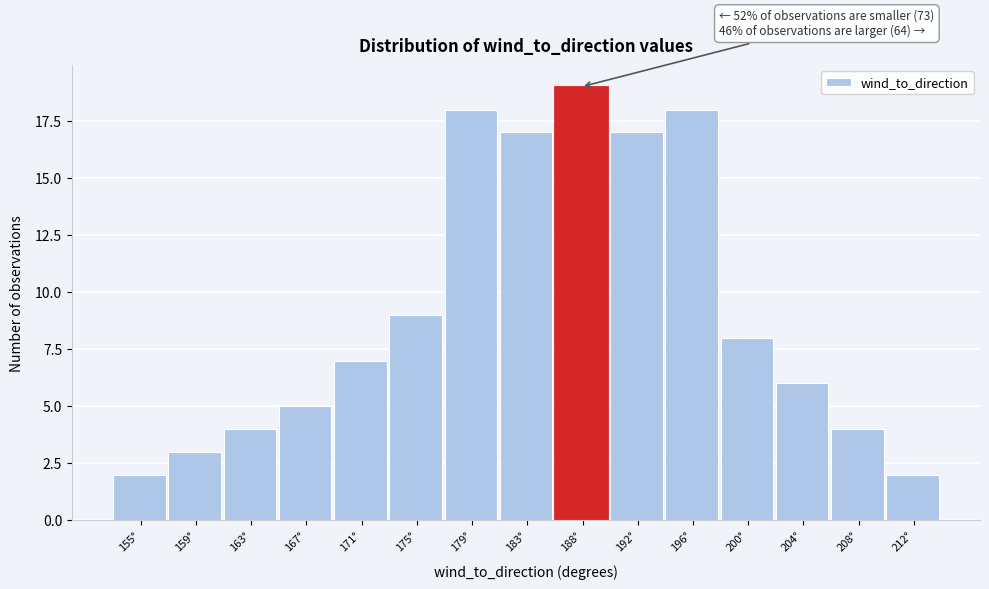

Reading left to right, list all the values displayed in this chart.

2	3	4	5	7	9	18	17	19	17	18	8	6	4	2